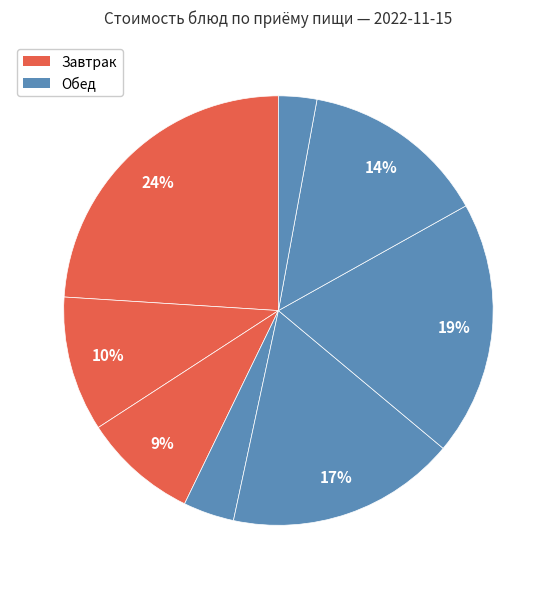

How many segments does this pie chart have?

8